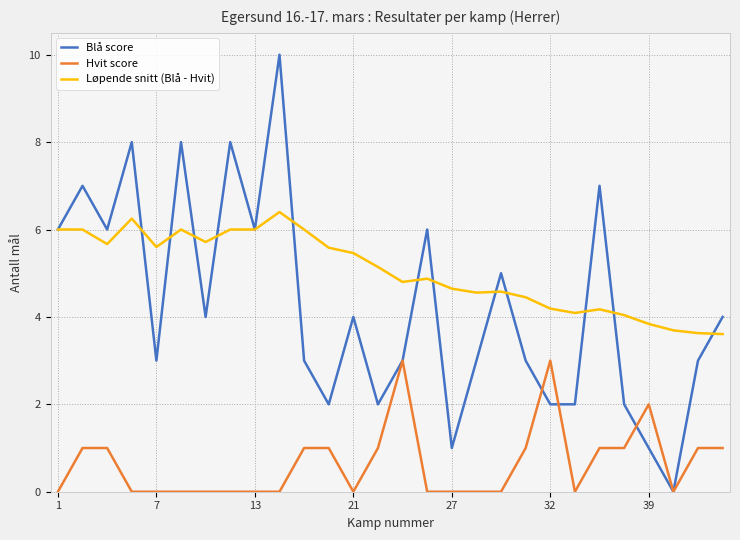

At how many categories does at least one series exceed 3?

28